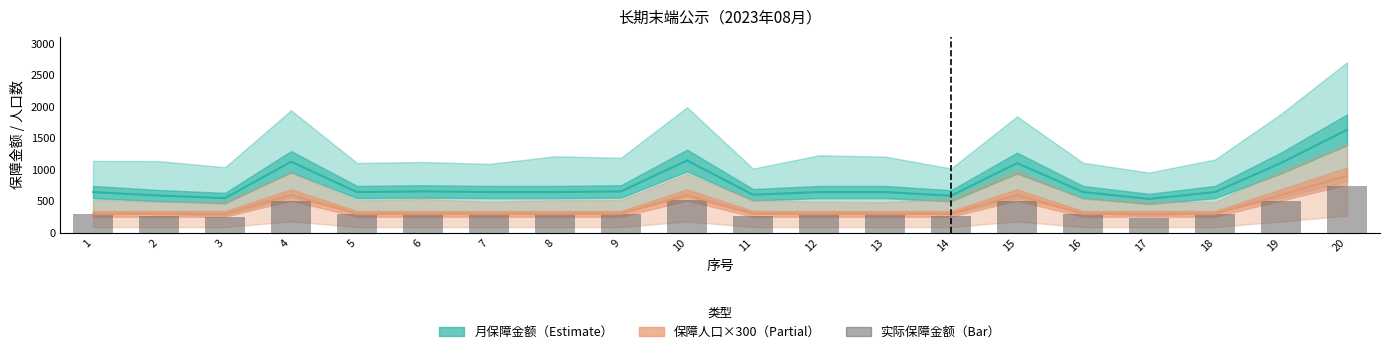

List the labels in order of 实际保障金额（柱） value, smallest first.

17, 3, 14, 2, 11, 1, 5, 7, 8, 12, 13, 16, 18, 6, 9, 15, 19, 4, 10, 20